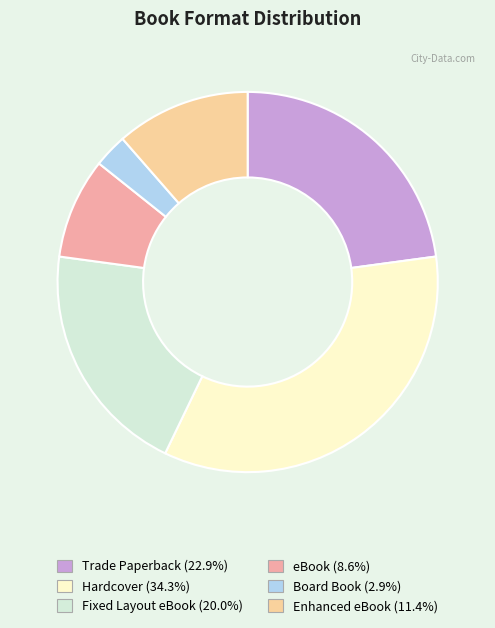

Rank the categories by value from lowest to highest.

Board Book, eBook, Enhanced eBook, Fixed Layout eBook, Trade Paperback, Hardcover